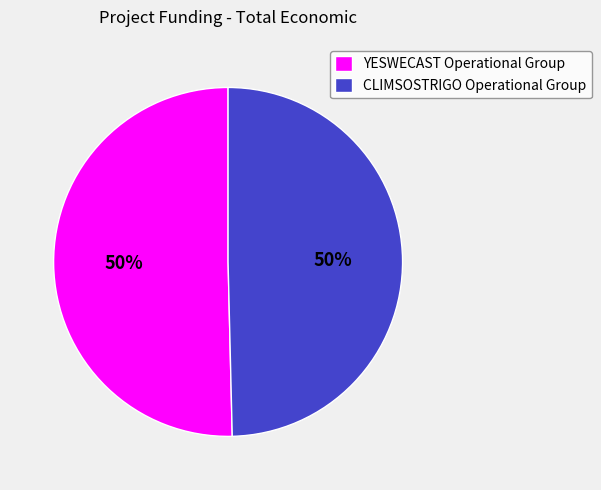

True or false: CLIMSOSTRIGO Operational Group accounts for 50% of the total.

True